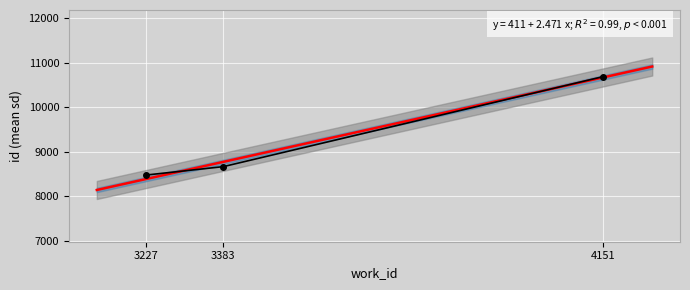

Which category has the highest value across all series?

4151